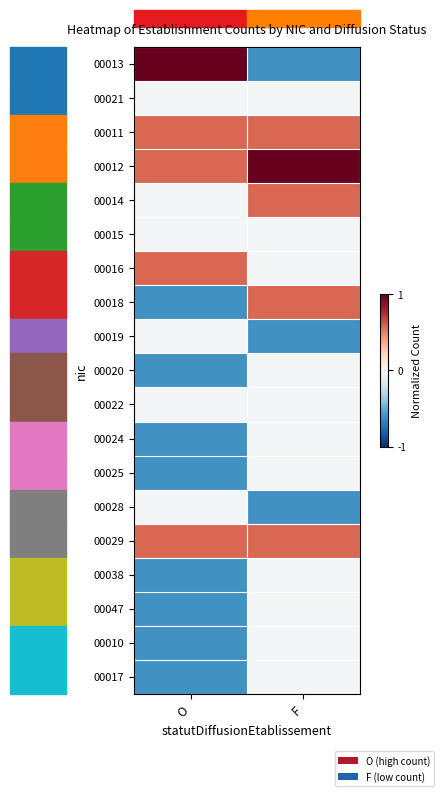

Reading right to left, list all the values displayed in this chart.

00013: F=-0.6	O=1.0
00021: F=-0.0	O=-0.0
00011: F=0.6	O=0.6
00012: F=1.0	O=0.6
00014: F=0.6	O=-0.0
00015: F=-0.0	O=-0.0
00016: F=-0.0	O=0.6
00018: F=0.6	O=-0.6
00019: F=-0.6	O=-0.0
00020: F=-0.0	O=-0.6
00022: F=-0.0	O=-0.0
00024: F=-0.0	O=-0.6
00025: F=-0.0	O=-0.6
00028: F=-0.6	O=-0.0
00029: F=0.6	O=0.6
00038: F=-0.0	O=-0.6
00047: F=-0.0	O=-0.6
00010: F=-0.0	O=-0.6
00017: F=-0.0	O=-0.6